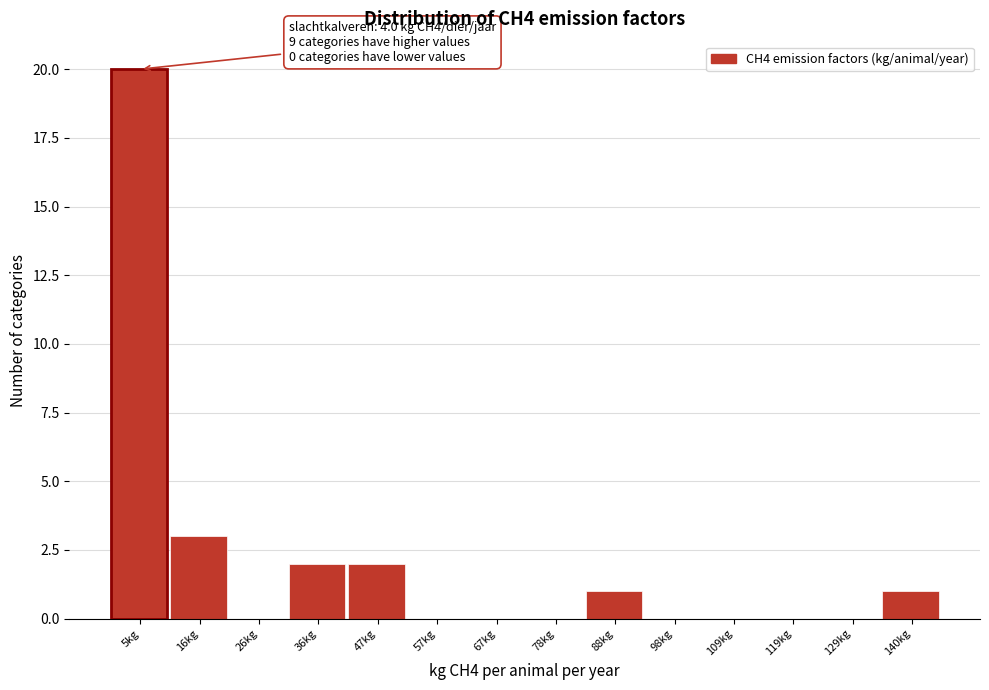

Which range on the x-axis has the tallest bar?

0 to 10